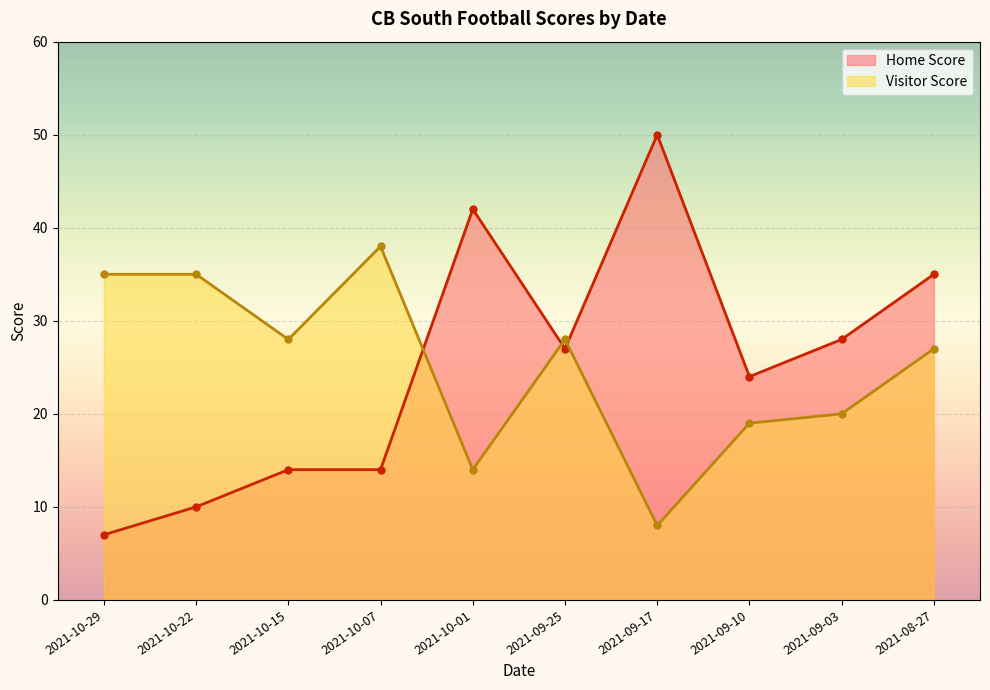

At which label does Home Score first exceed 27?

2021-10-01